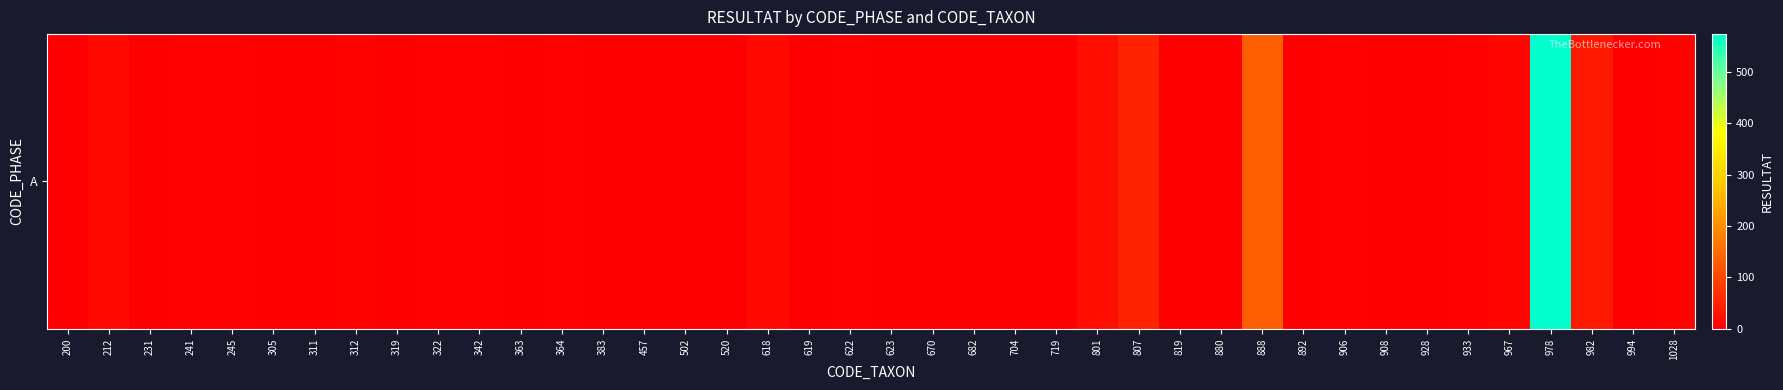

Reading right to left, extract all data points from this chart.

6	2	34	574	11	3	1	1	3	0	134	1	1	50	21	1	1	1	1	0	3	0	14	0	0	0	0	3	0	3	4	0	6	0	2	3	3	1	15	2